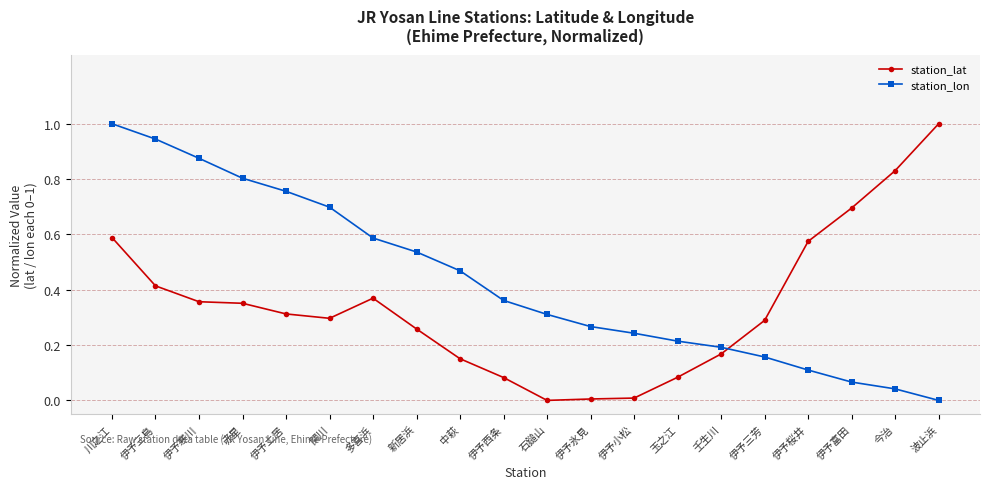

Which series has the largest total across all categories?

station_lon